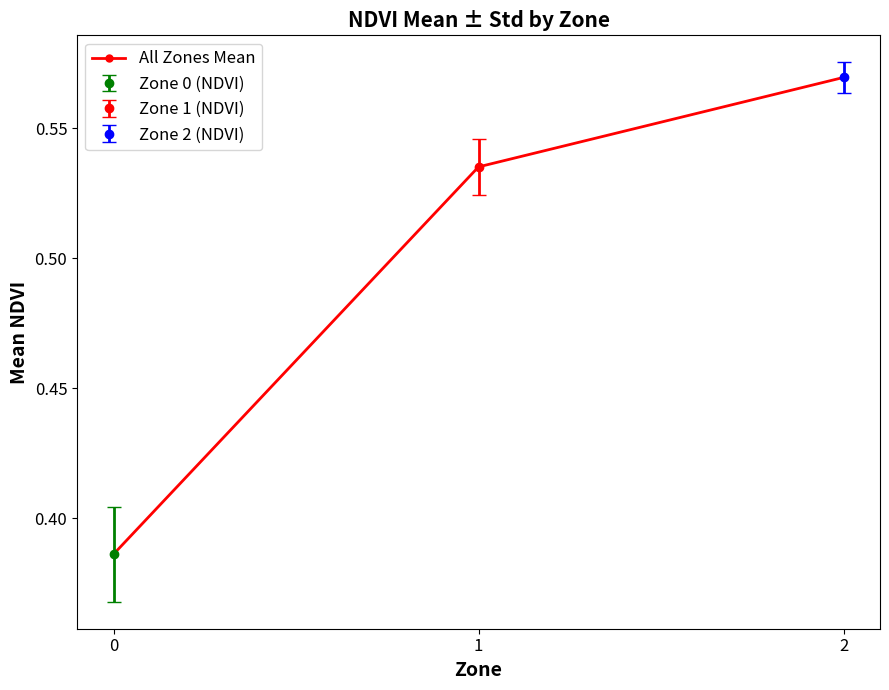

Is this an area chart (filled region under the line)?

No